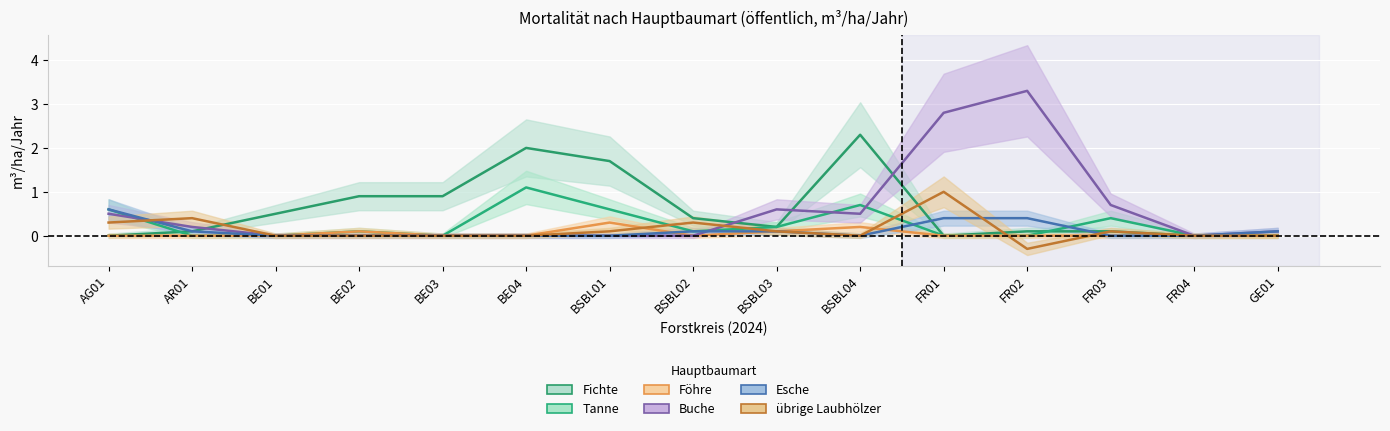

What is the sum of all Buche values?

8.7